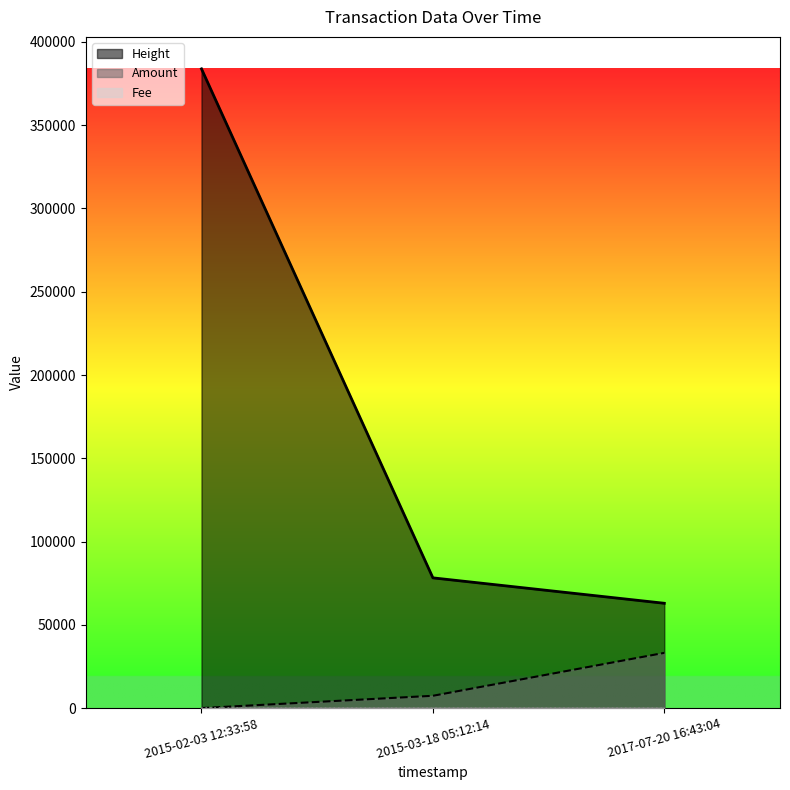

Count the number of categories in the chart.

3